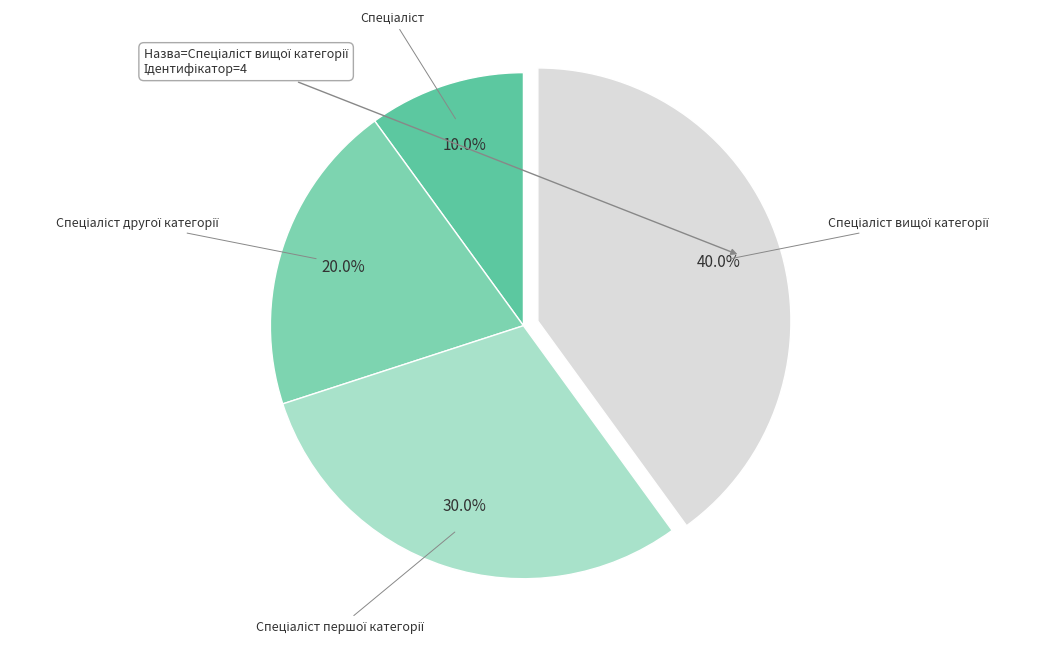

Is there a majority slice in this chart?

No